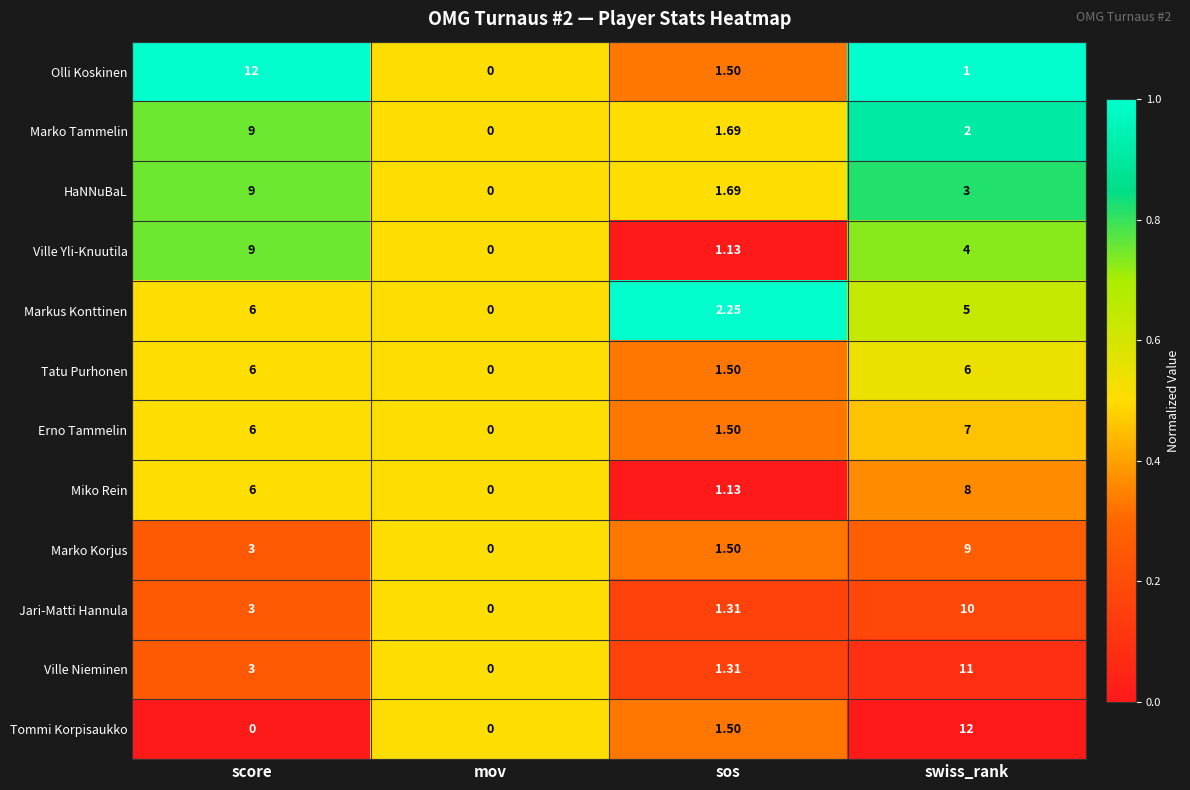

At which label is Markus Konttinen closest to 3?

sos